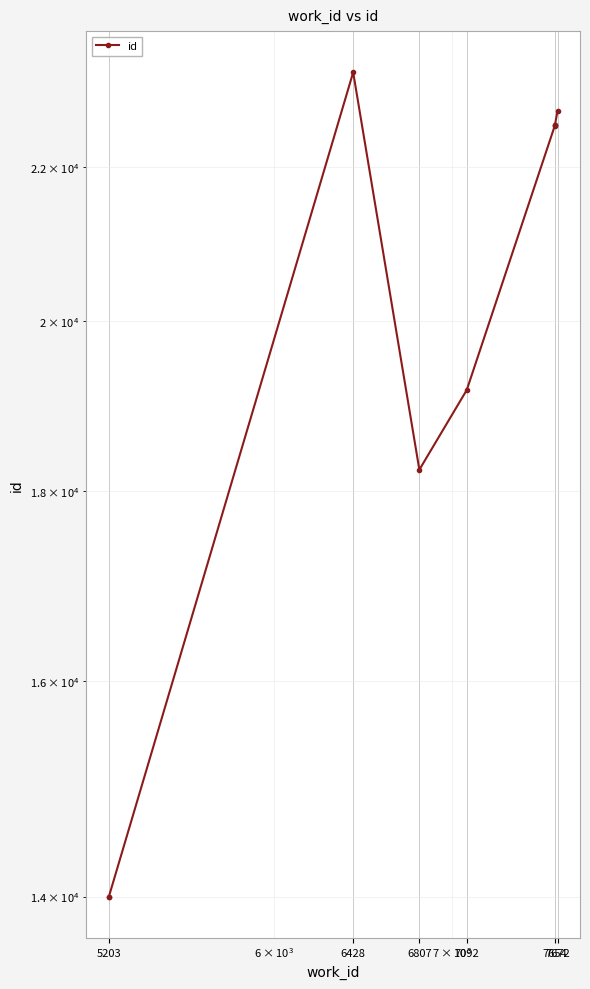

How many interior local valleys (lower than both neighbors) does the data have?

1